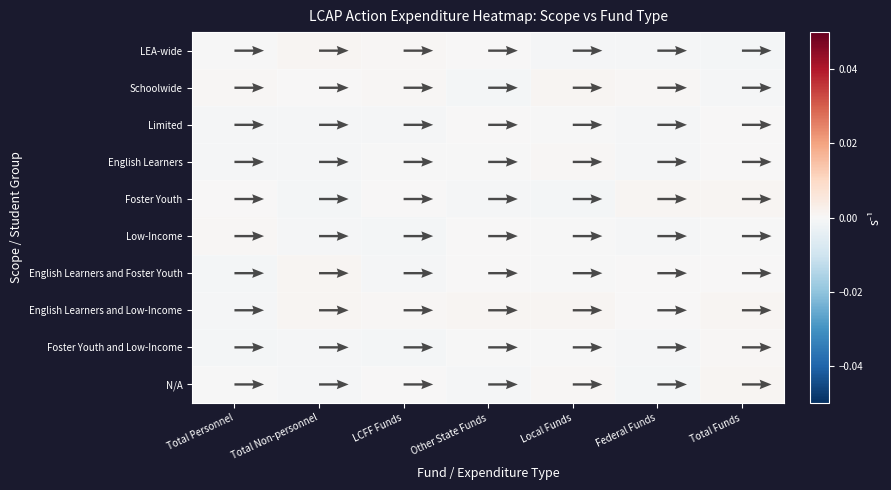

Rank the series by their maximum value, from highest to lowest.

N/A, Schoolwide, English Learners and Low-Income, Foster Youth, LEA-wide, English Learners and Foster Youth, Foster Youth and Low-Income, Low-Income, English Learners, Limited